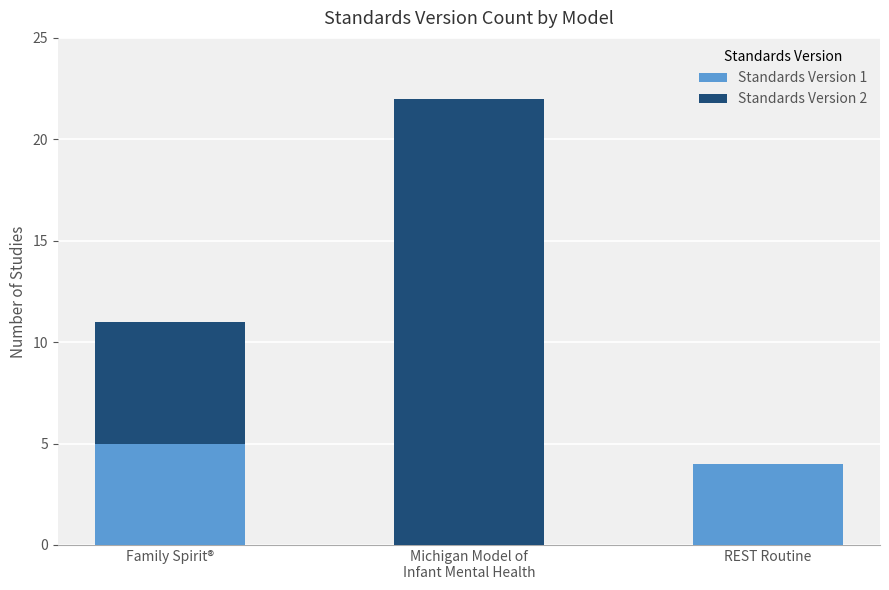

The value of Standards Version 1 at Family Spirit® is 3. True or false?

False